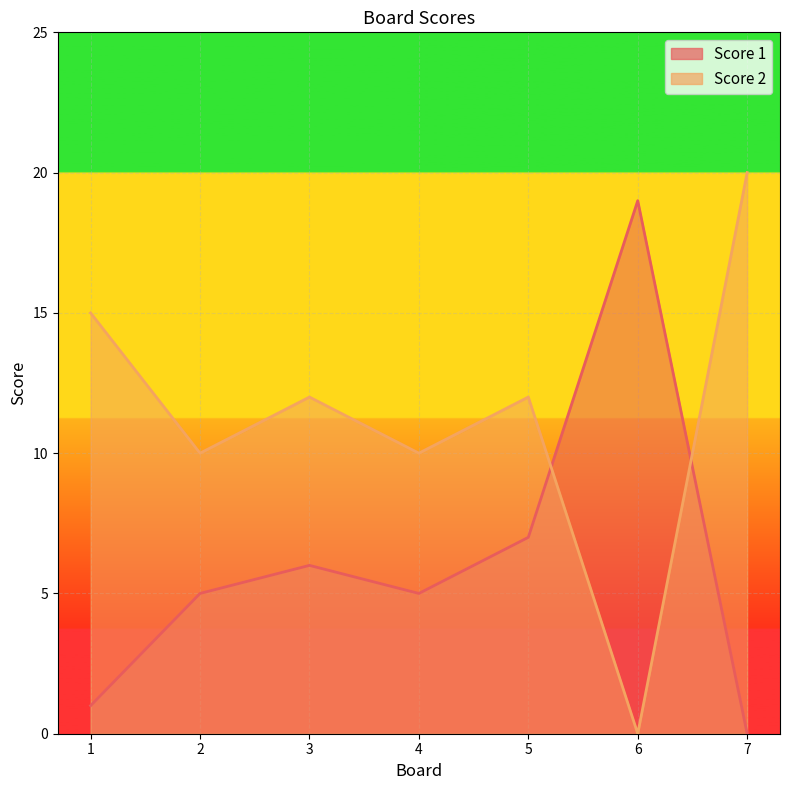

At how many categories does at least one series exceed 17?

2